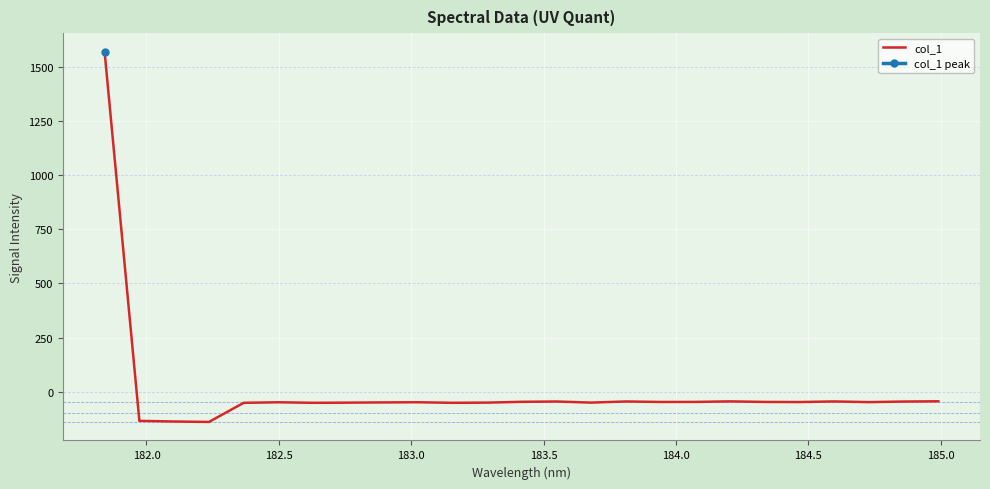

How many points are higher than both their immediate neighbors (excluding endpoints)?

6